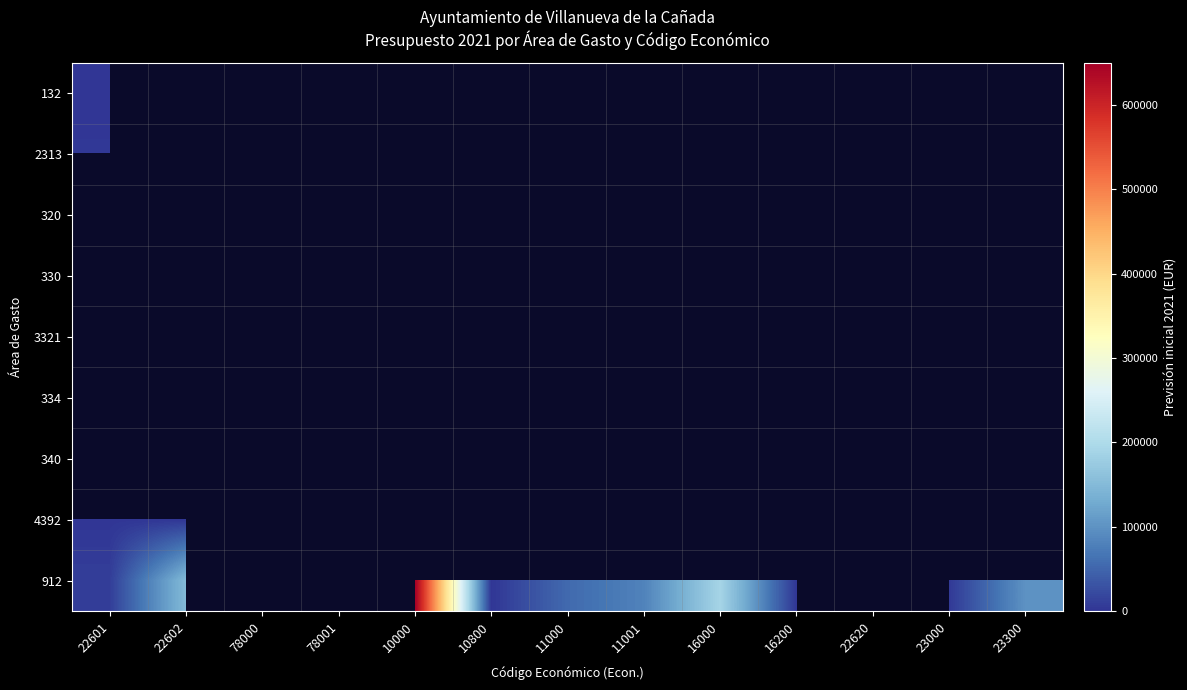

Which series has the widest spread of values?

912